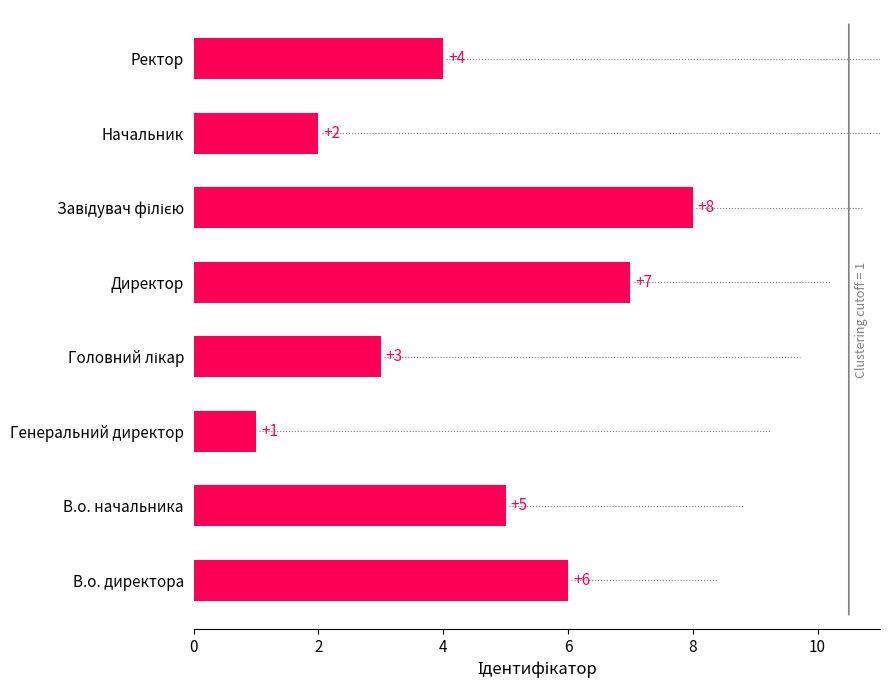

What is the sum of all values?

36